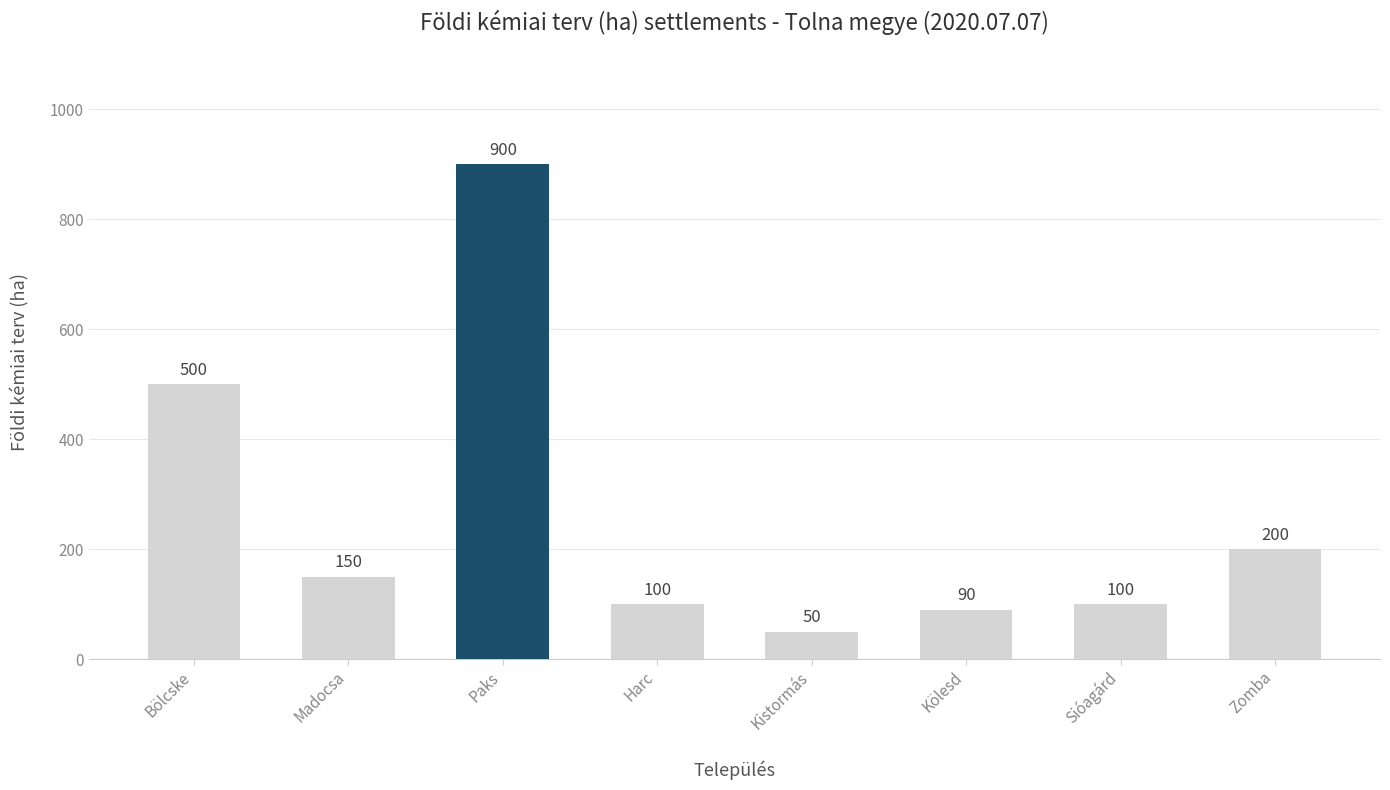

What is the change in value from Bölcske to Paks?

+400